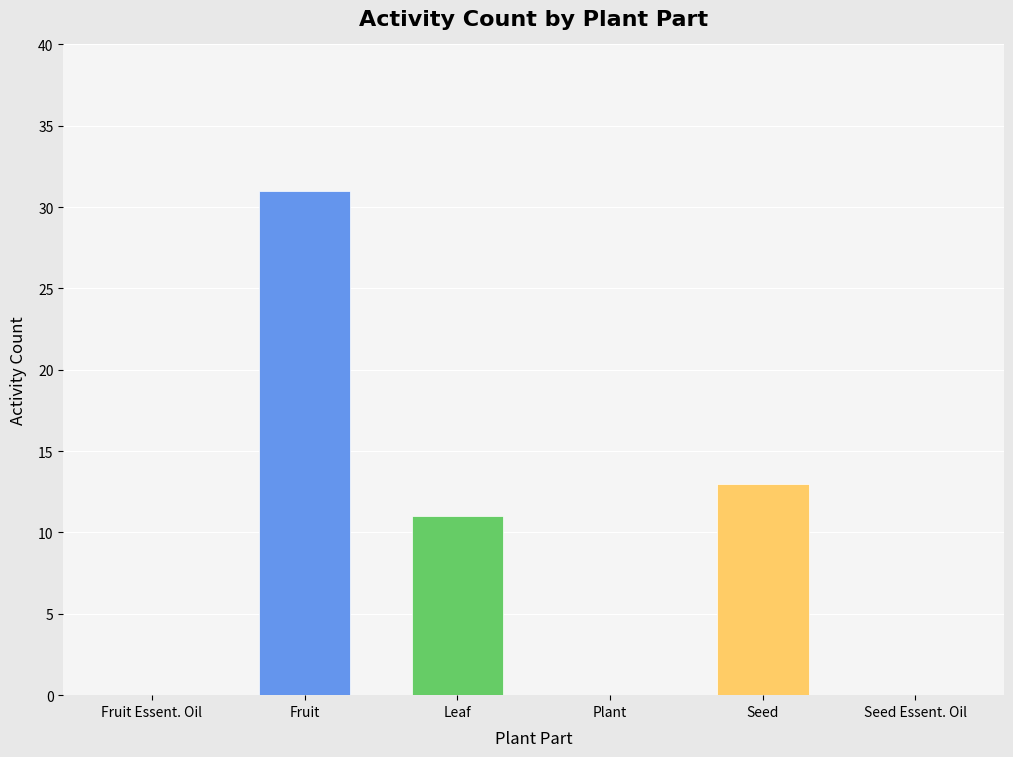

Is it true that the value at Plant is -16?

False